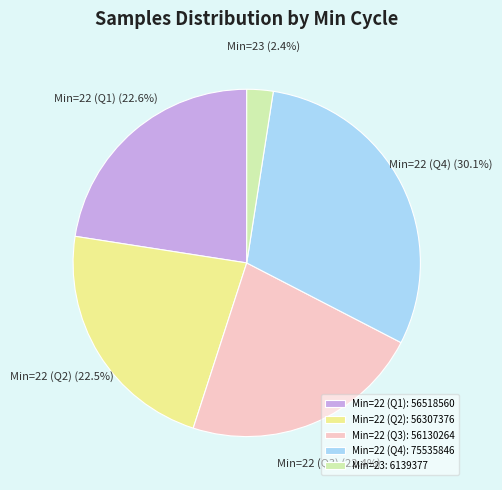

Is there any slice that represents more than half of the pie?

No